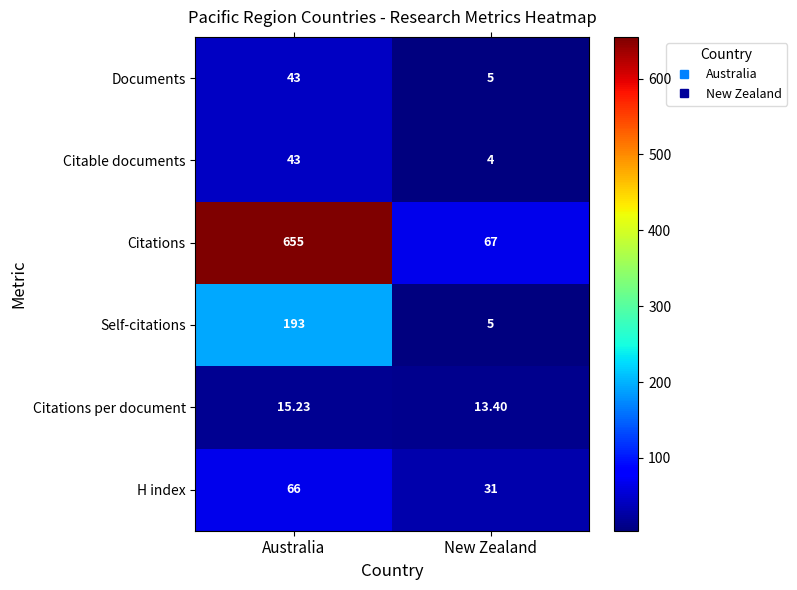

List the labels in order of Citations value, smallest first.

New Zealand, Australia